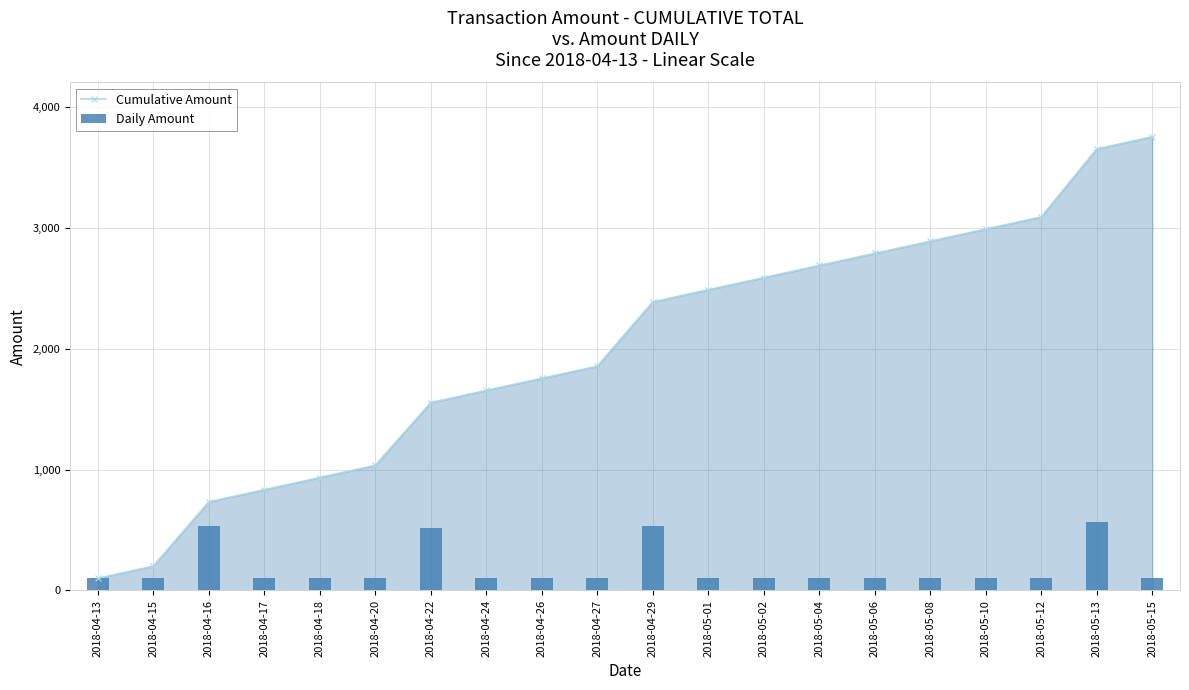

Rank the series by their average value, from highest to lowest.

Cumulative Amount, Daily Amount